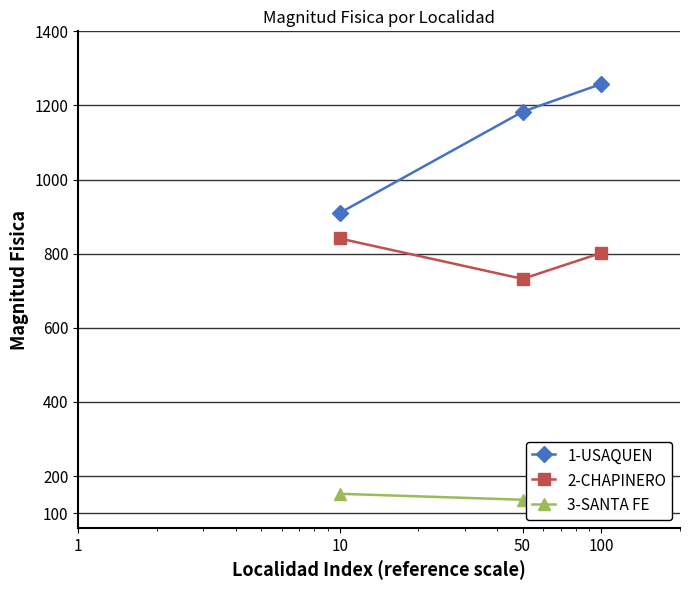

Which series has the largest range (max minus min)?

1-USAQUEN